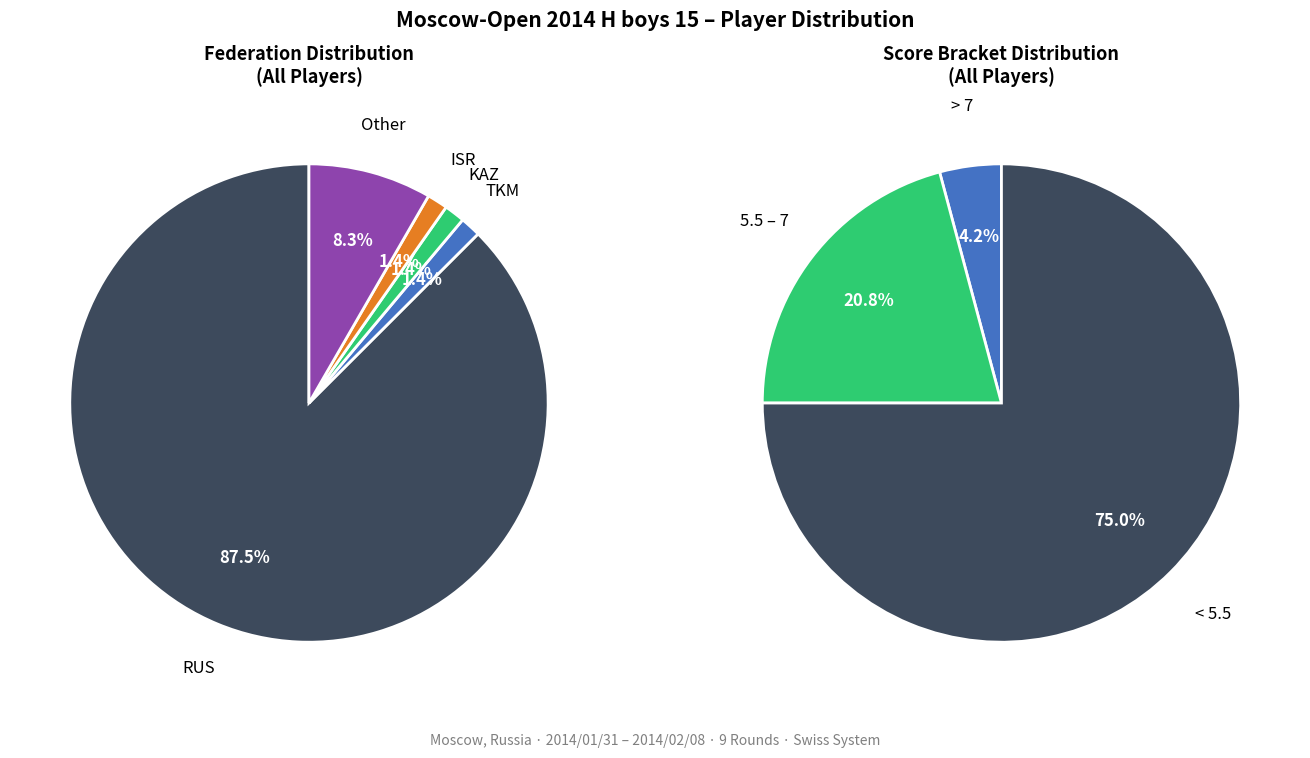

How many slices are in this pie chart?

5